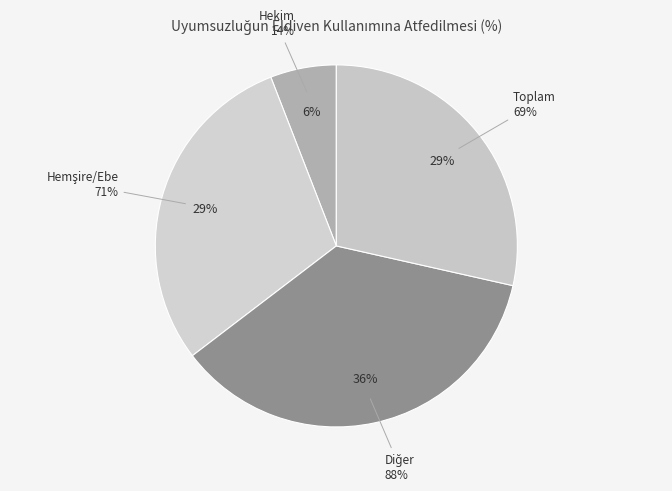

Rank the categories by value from lowest to highest.

Hekim, Toplam, Hemşire/Ebe, Diğer